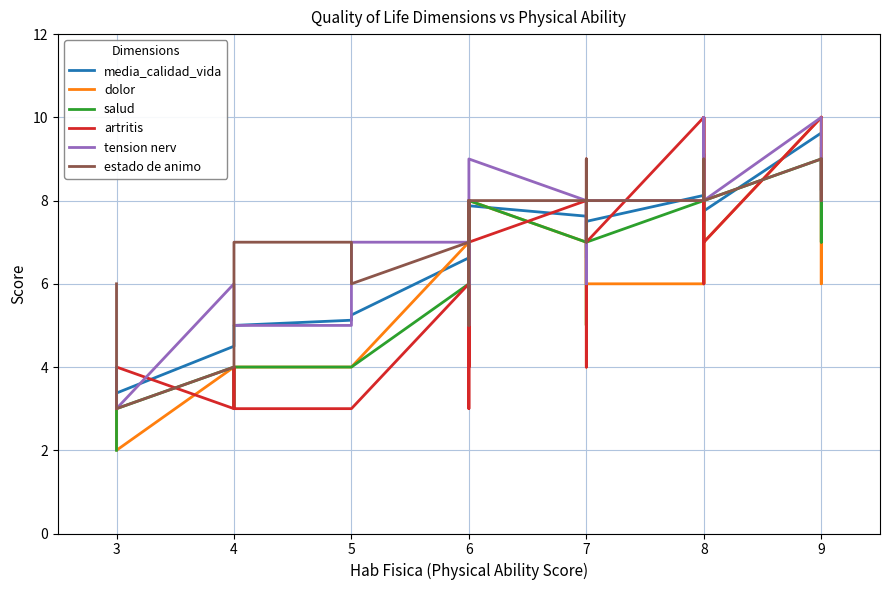

Is it true that tension nerv equals 6.0 at 4?

True